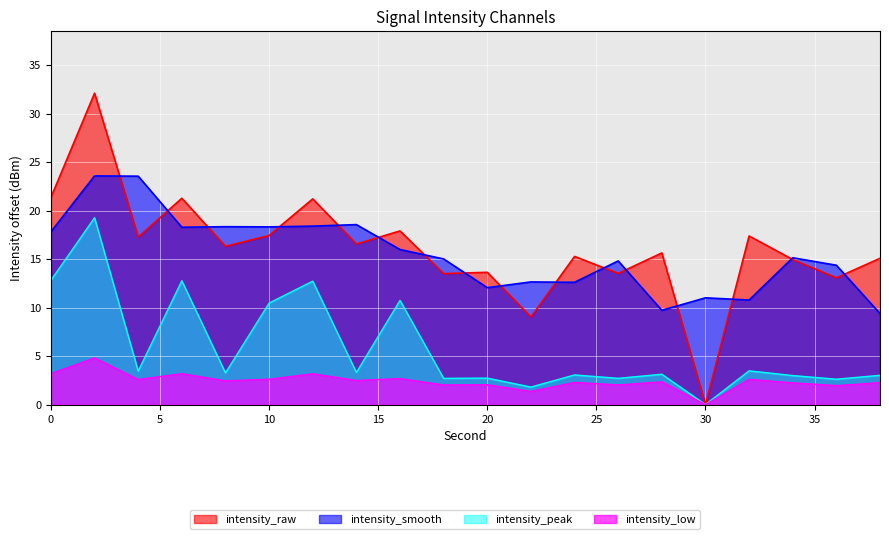

How many interior local peaks (higher than both neighbors) does the data have?

8